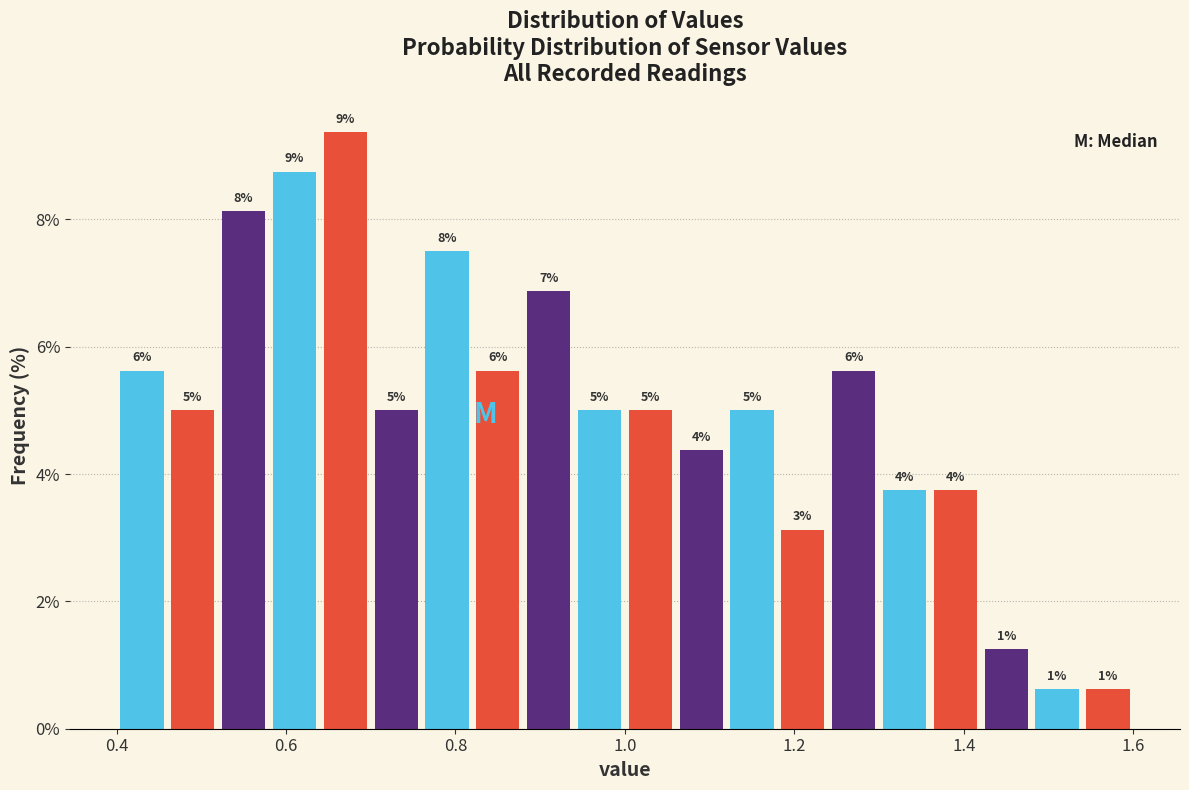

Read against the x-axis, roughly where is the centre of the tallest bar?

0.68